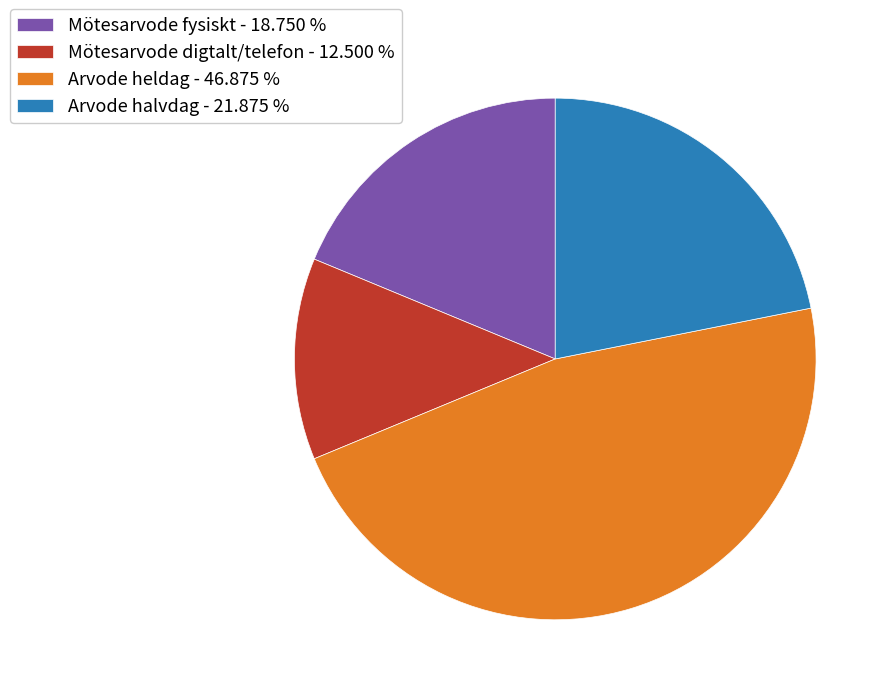

Which has a higher value, Mötesarvode fysiskt - 18.750 % or Arvode heldag - 46.875 %?

Arvode heldag - 46.875 %